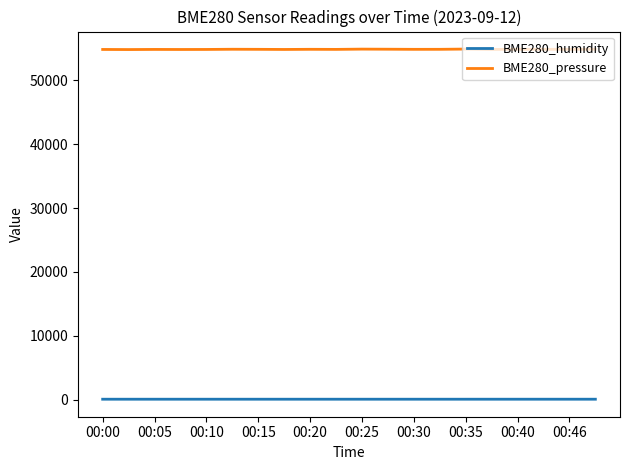

Which series has the widest spread of values?

BME280_pressure